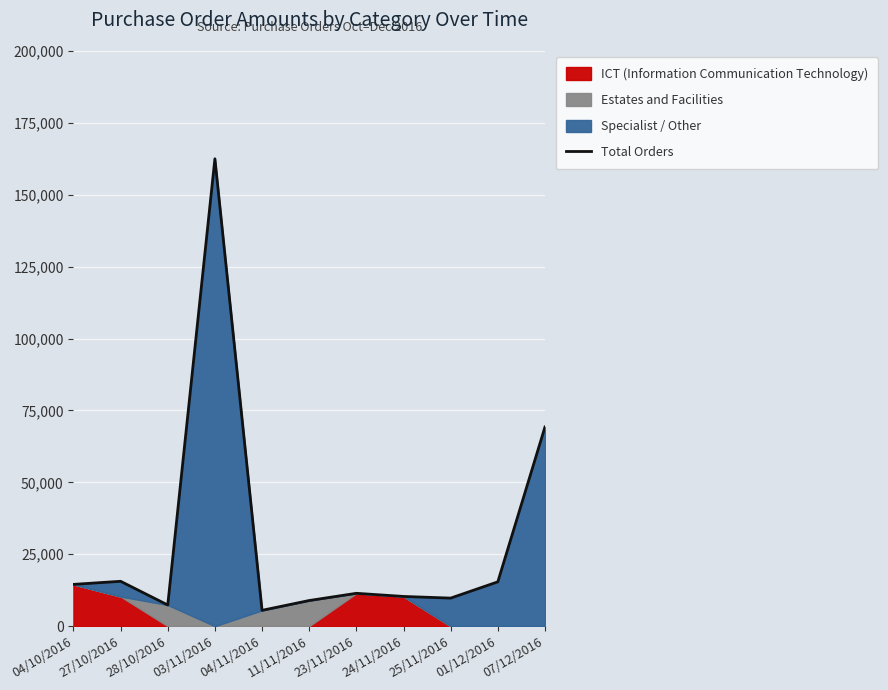

How many interior local peaks (higher than both neighbors) does the data have?

3